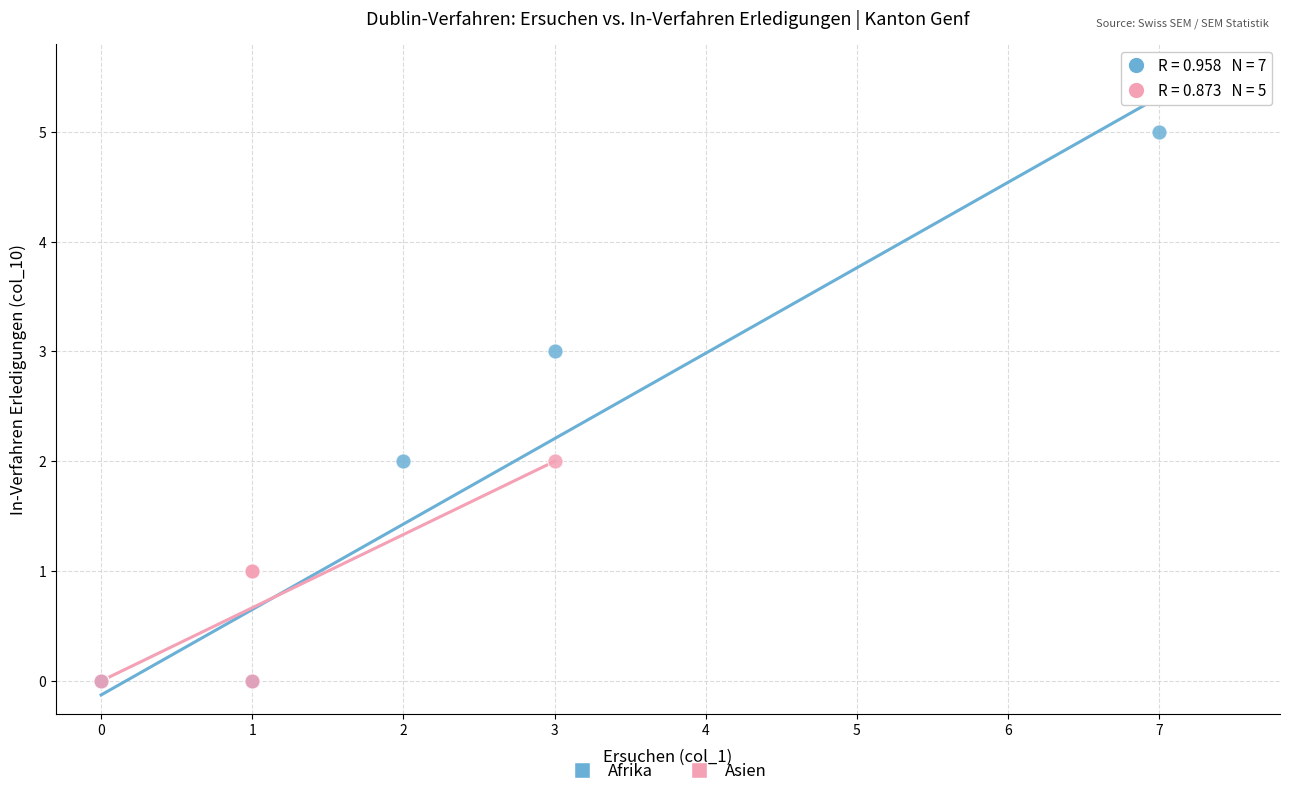

Which series has the largest Y range (max minus min)?

Afrika